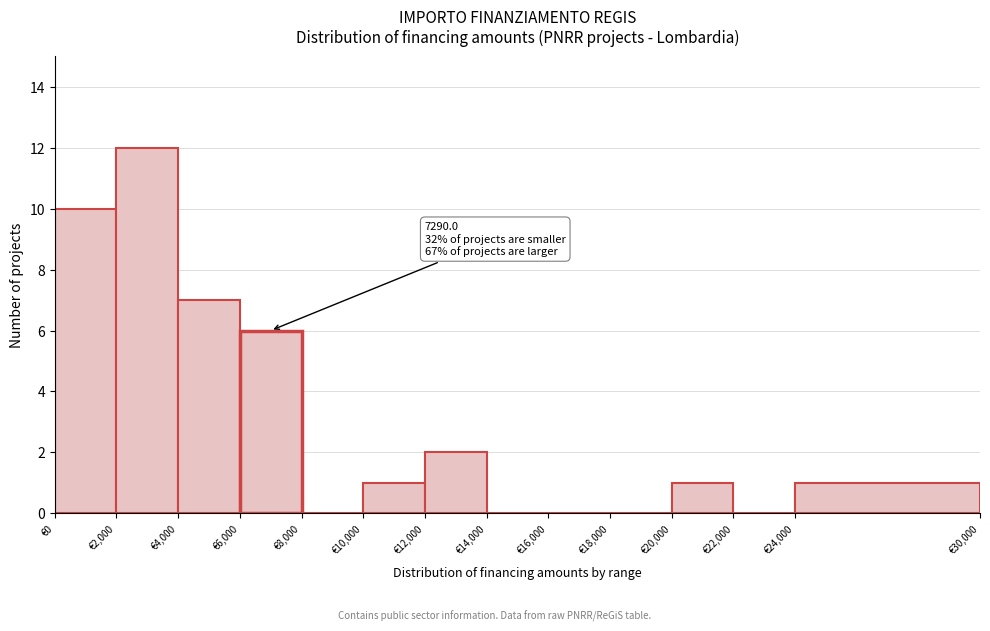

Which range on the x-axis has the tallest bar?

2000 to 4000